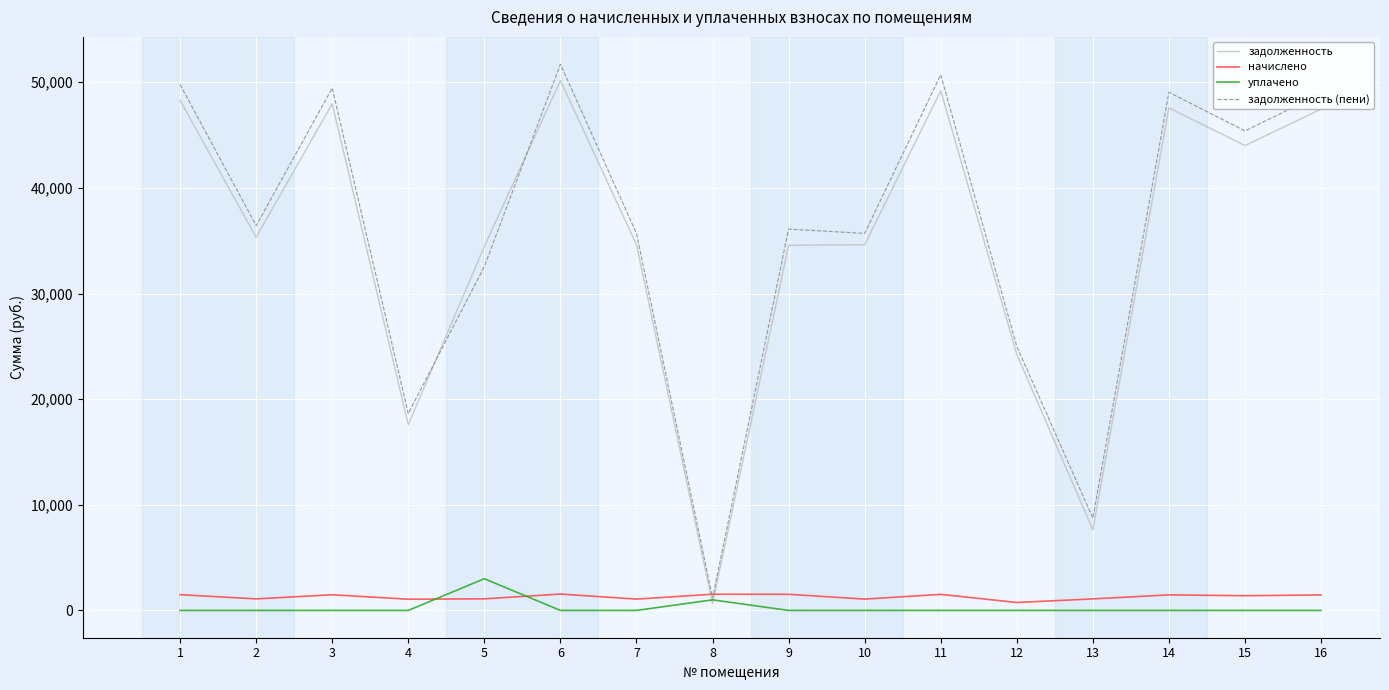

True or false: уплачено has a value of 0.0 at 3.

True